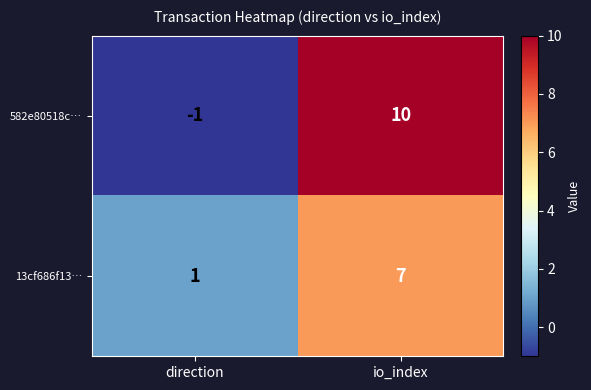

Where is 13cf686f13… nearest to the value 4?

direction